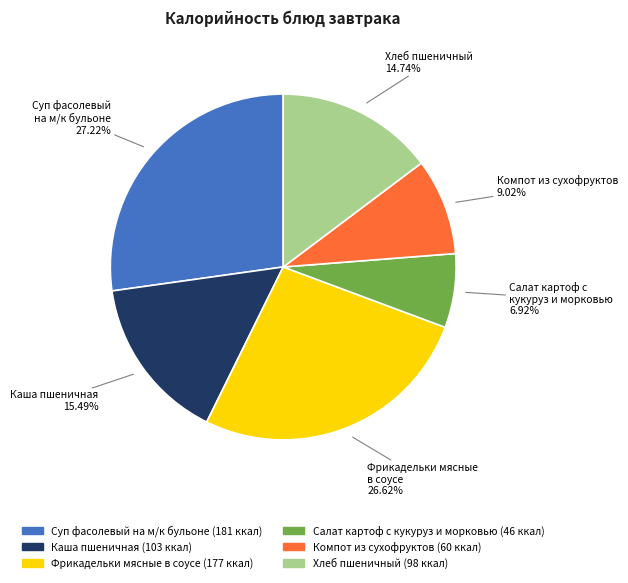

To the nearest percent, what portion does Фрикадельки мясные в соусе represent?

27%